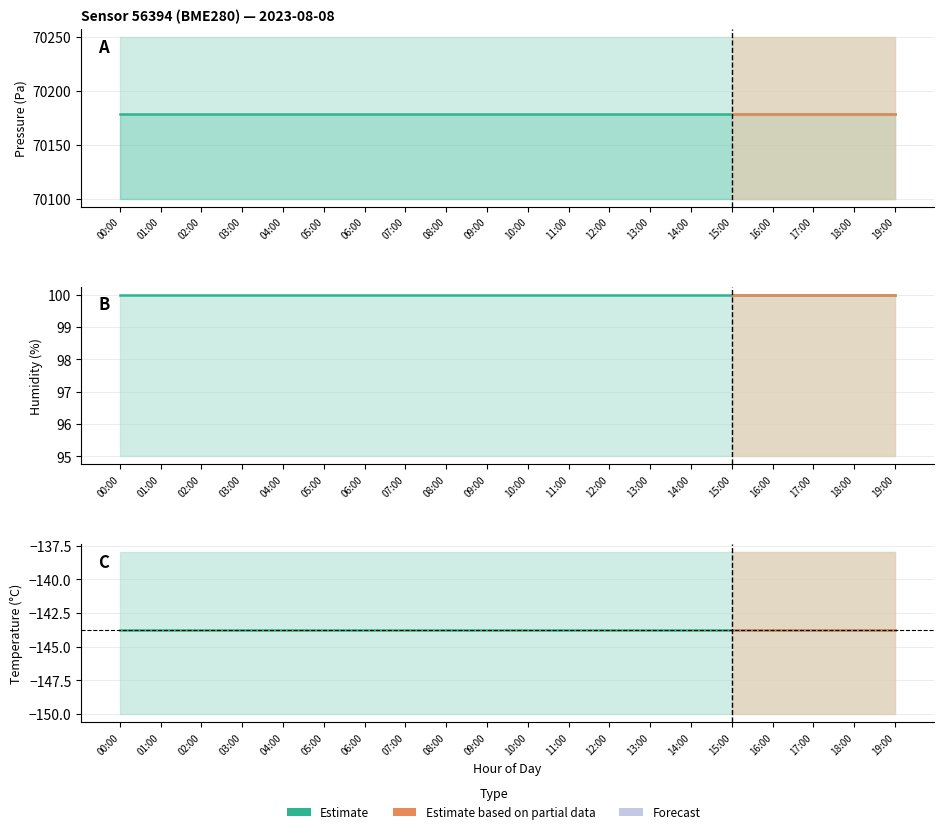

Reading left to right, what are all the values shown in this chart?

pressure: 70178.4	70178.4	70178.4	70178.4	70178.4	70178.4	70178.4	70178.4	70178.4	70178.4	70178.4	70178.4	70178.4	70178.4	70178.4	70178.4	70178.4	70178.4	70178.4	70178.4
humidity: 100.0	100.0	100.0	100.0	100.0	100.0	100.0	100.0	100.0	100.0	100.0	100.0	100.0	100.0	100.0	100.0	100.0	100.0	100.0	100.0
temperature: -143.8	-143.8	-143.8	-143.8	-143.8	-143.8	-143.8	-143.8	-143.8	-143.8	-143.8	-143.8	-143.8	-143.8	-143.8	-143.8	-143.8	-143.8	-143.8	-143.8